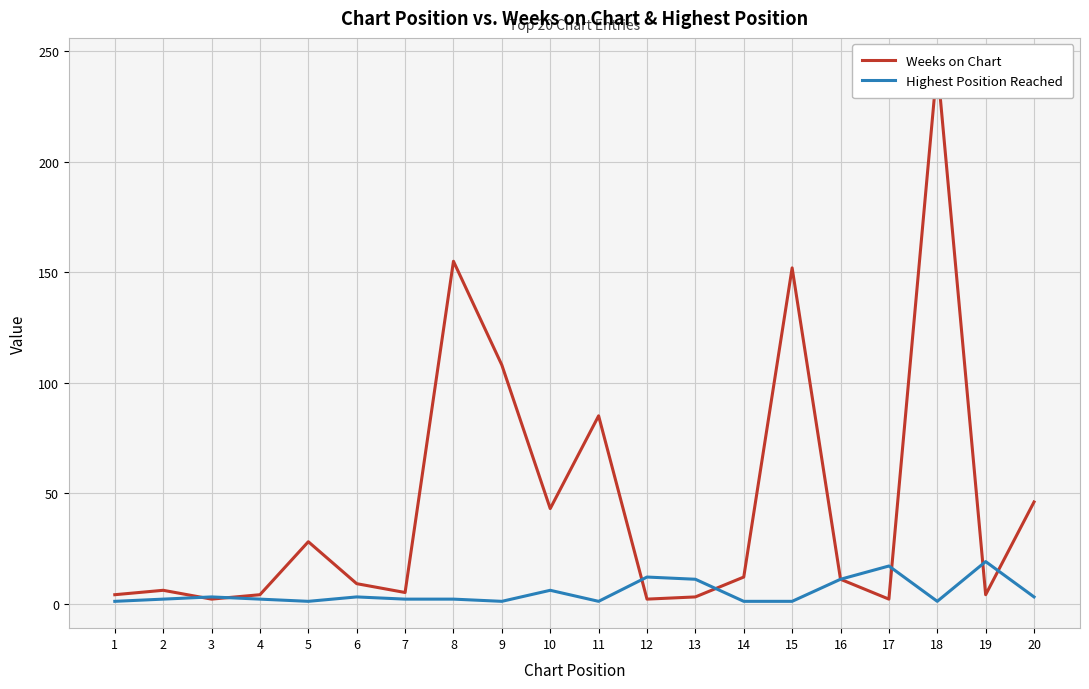

What is the difference between the maximum and minimum values in the Weeks on Chart series?

242